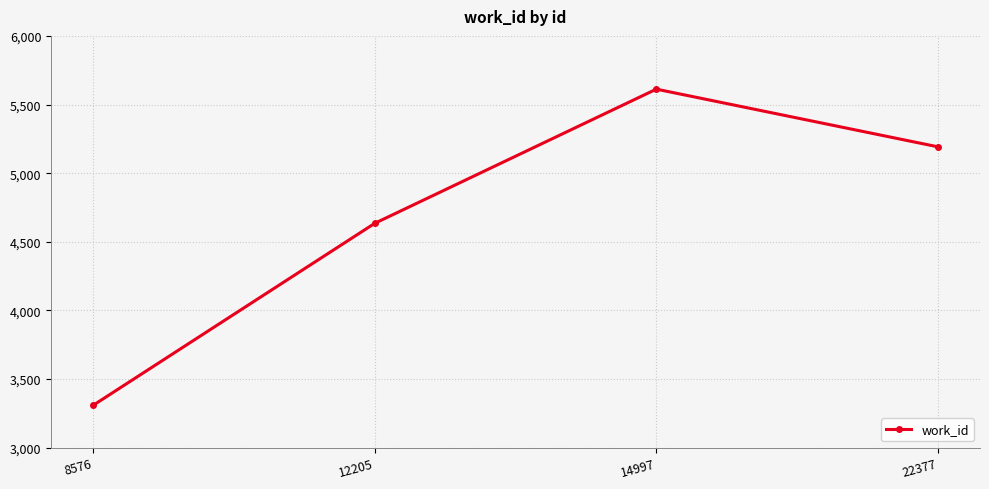

Reading left to right, list all the values displayed in this chart.

3310	4635	5612	5192